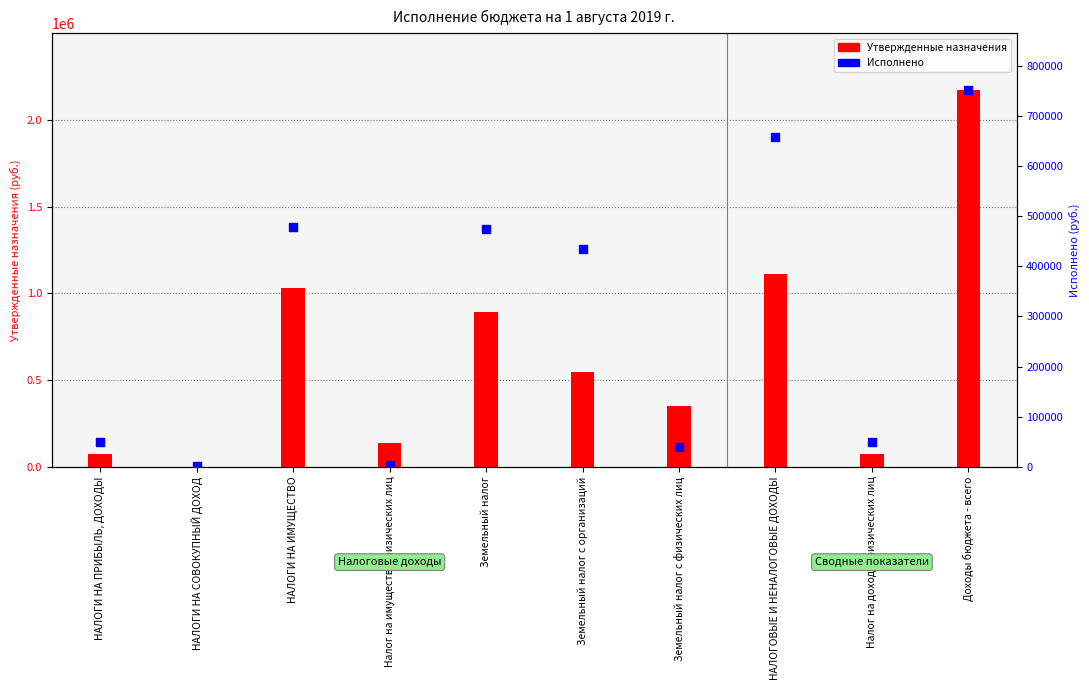

Which series has the largest total across all categories?

Утвержденные назначения